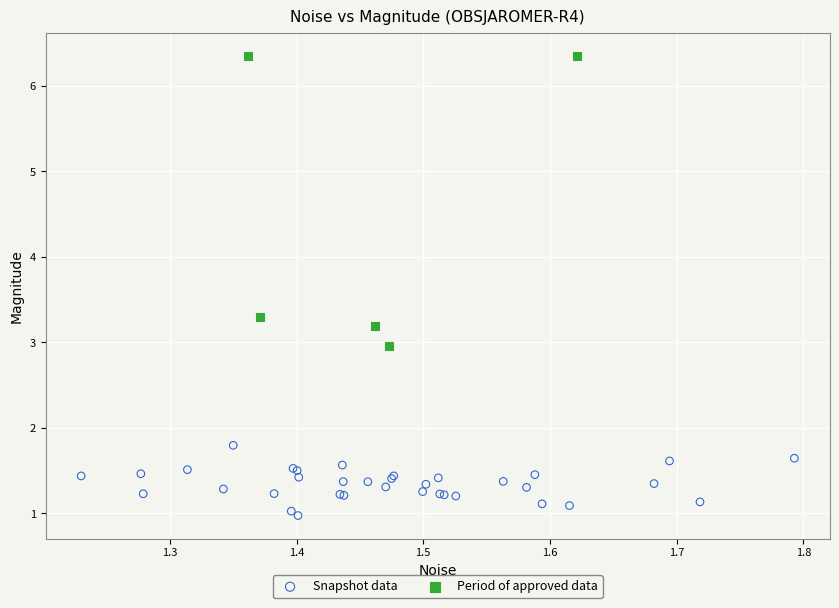

Which series contains the lowest Y value?

Snapshot data